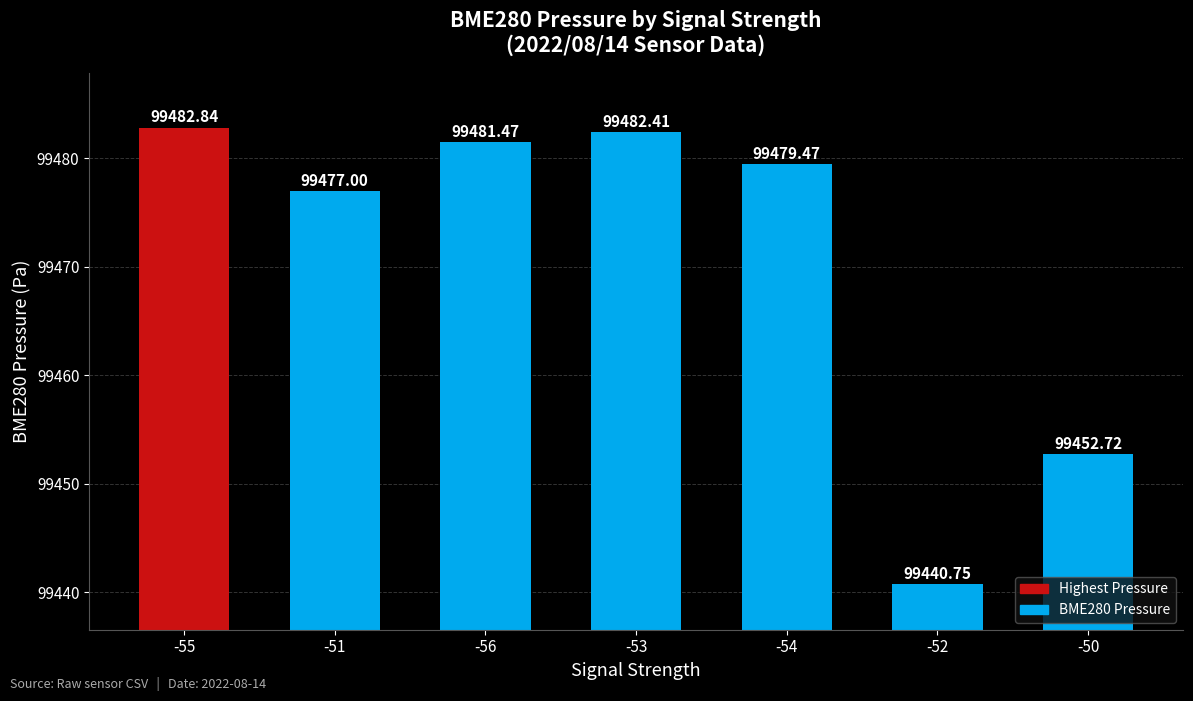

What is the sum of all values?

696296.7